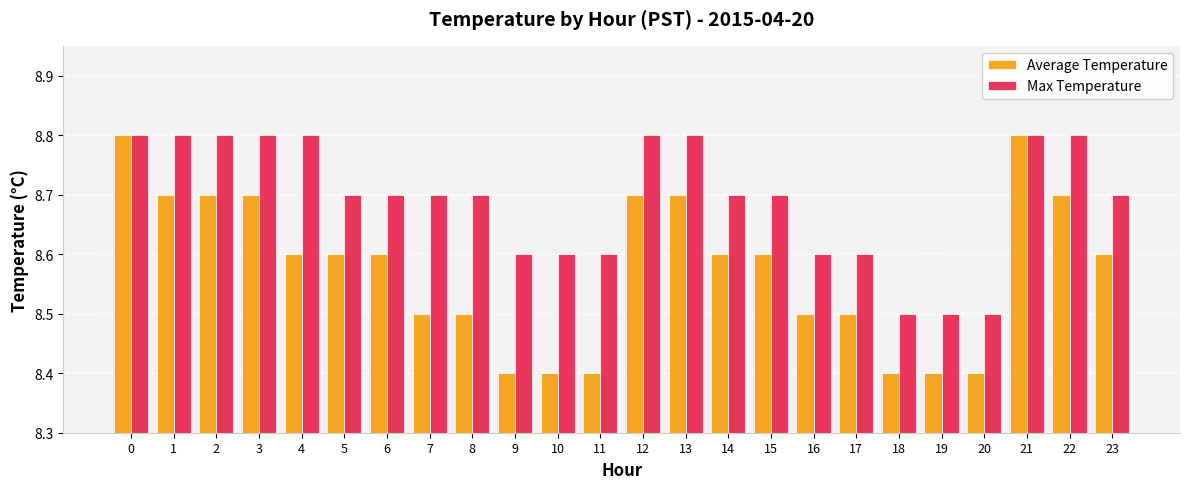

What is the maximum value for Average Temperature?

8.8